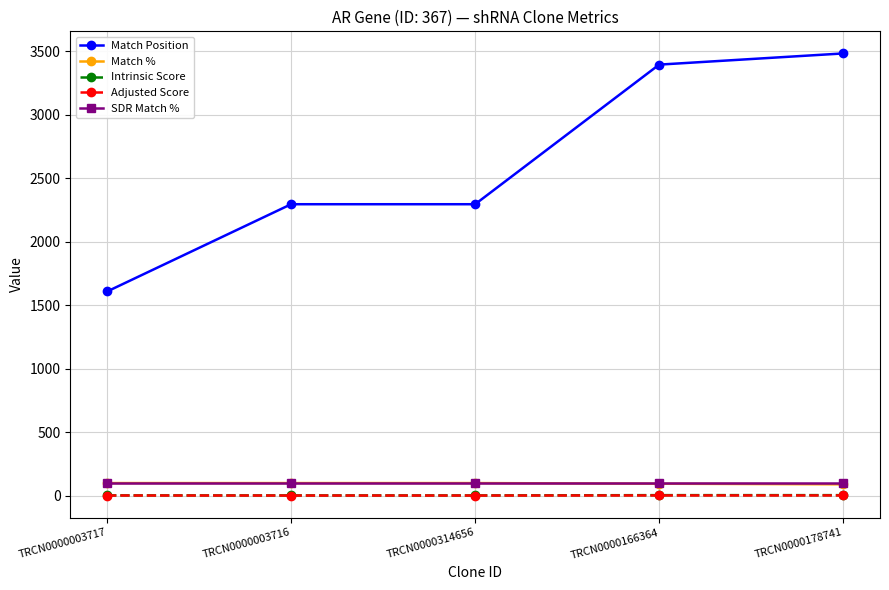

What are all the series names shown in the legend?

Match Position, Match %, Intrinsic Score, Adjusted Score, SDR Match %